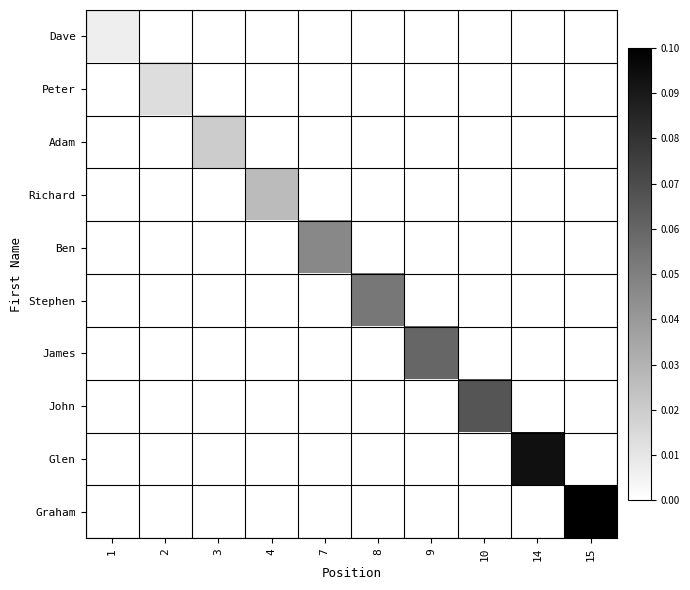

What is the total value across all series at 8?

0.1